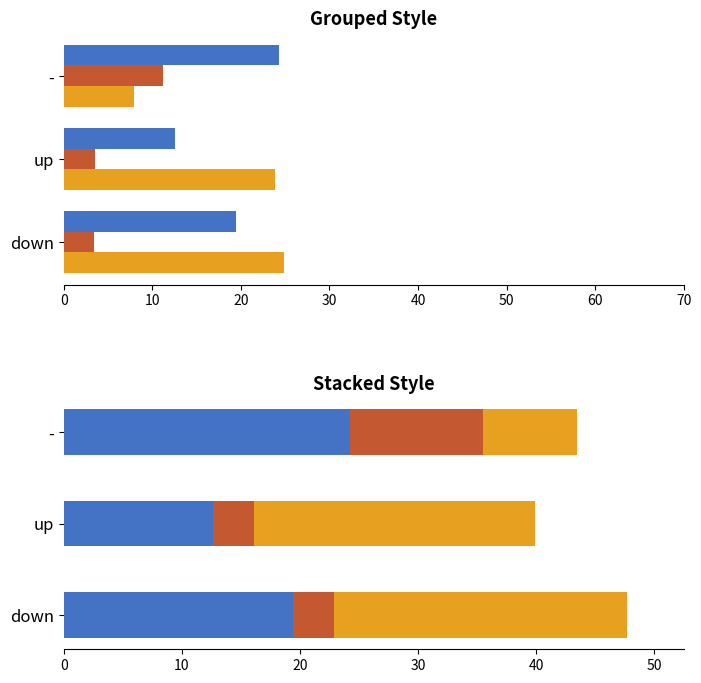

True or false: Avg Position has a value of 24.3 at -.

True